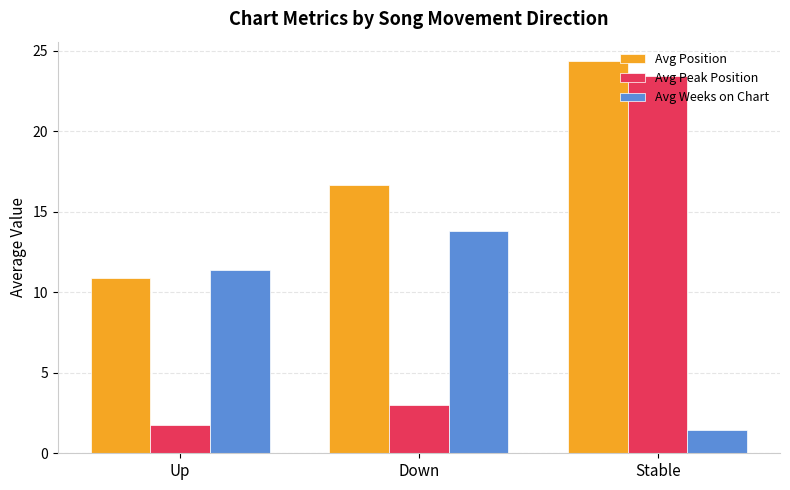

The Avg Position series shows 16.7 at Down. True or false?

True